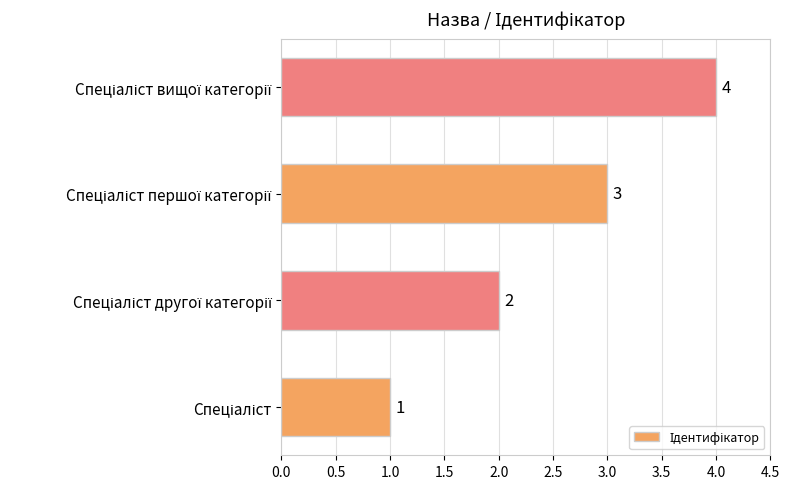

What is the greatest value displayed?

4